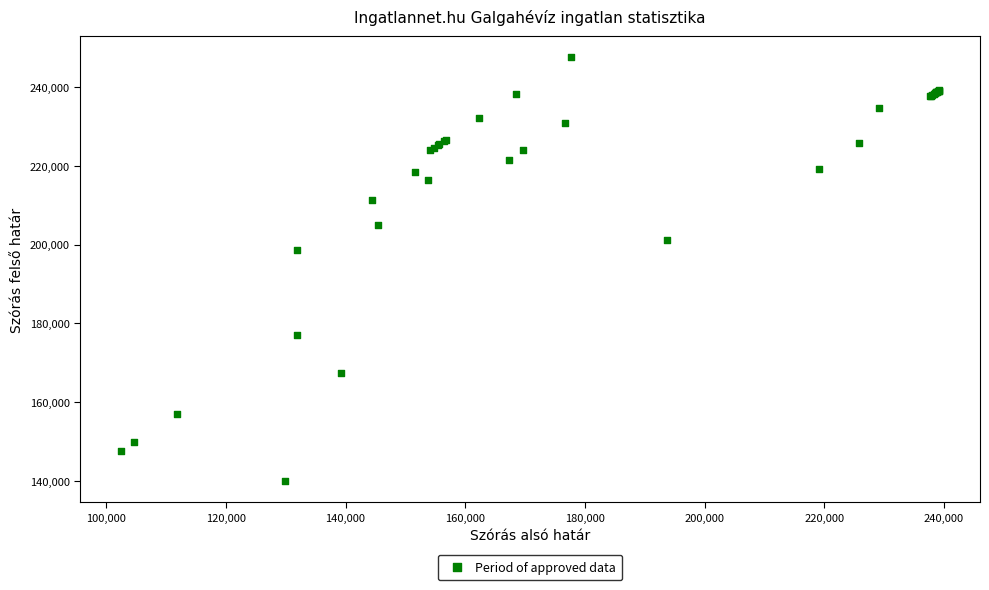

What Y value in the scatter plot is closest to 193759?

198650